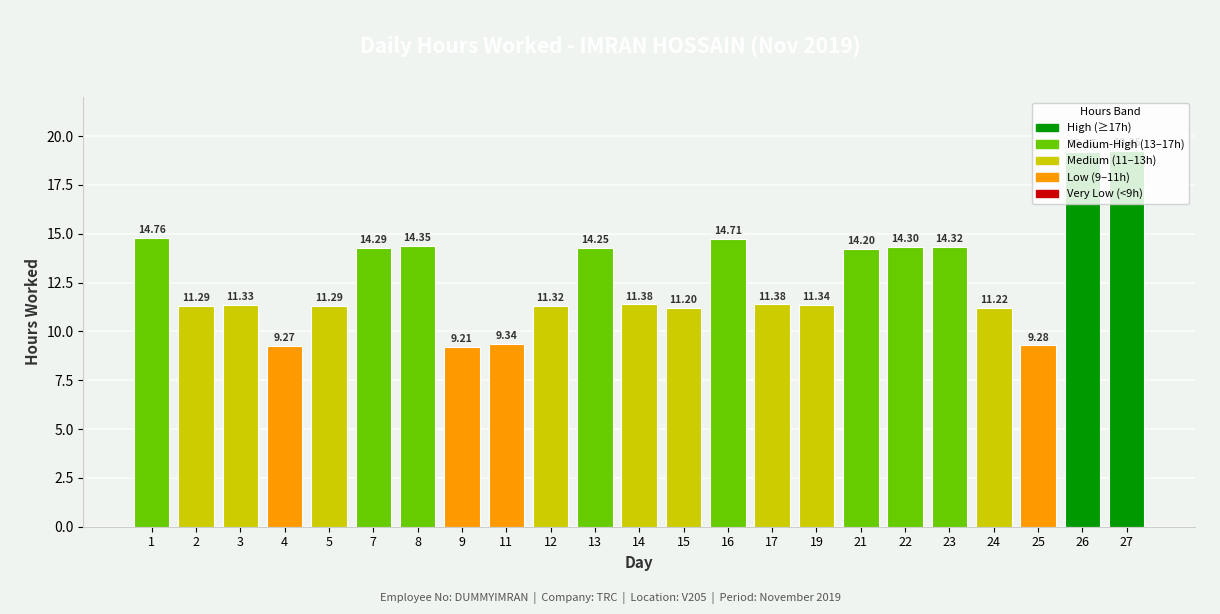

At which category does the chart reach its peak across all series?

27